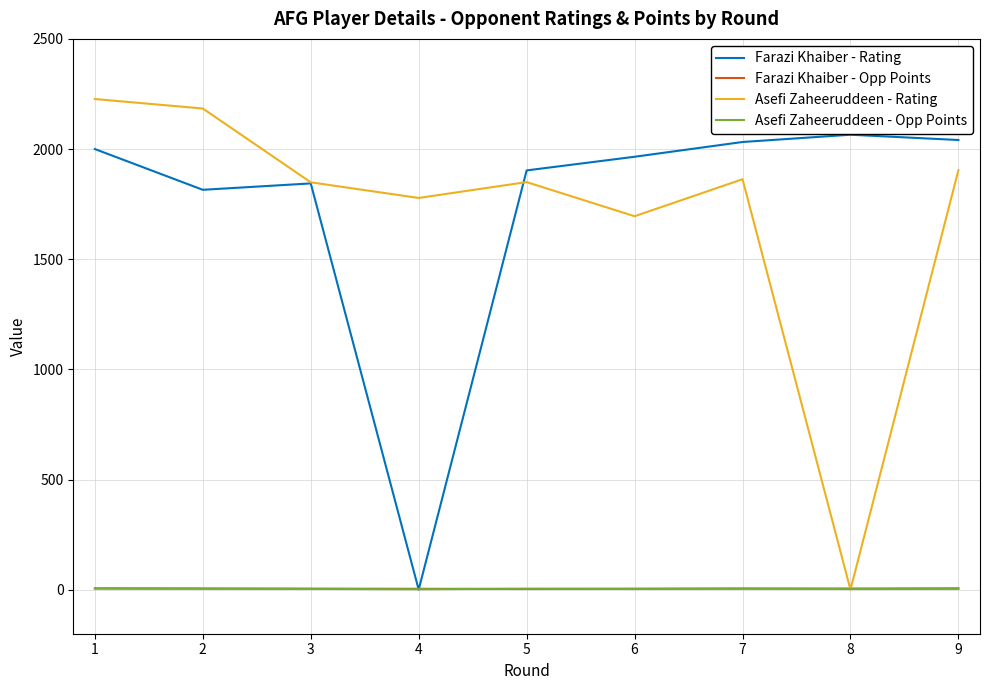

True or false: Asefi Zaheeruddeen - Rating has a value of 1695.0 at 6.

True